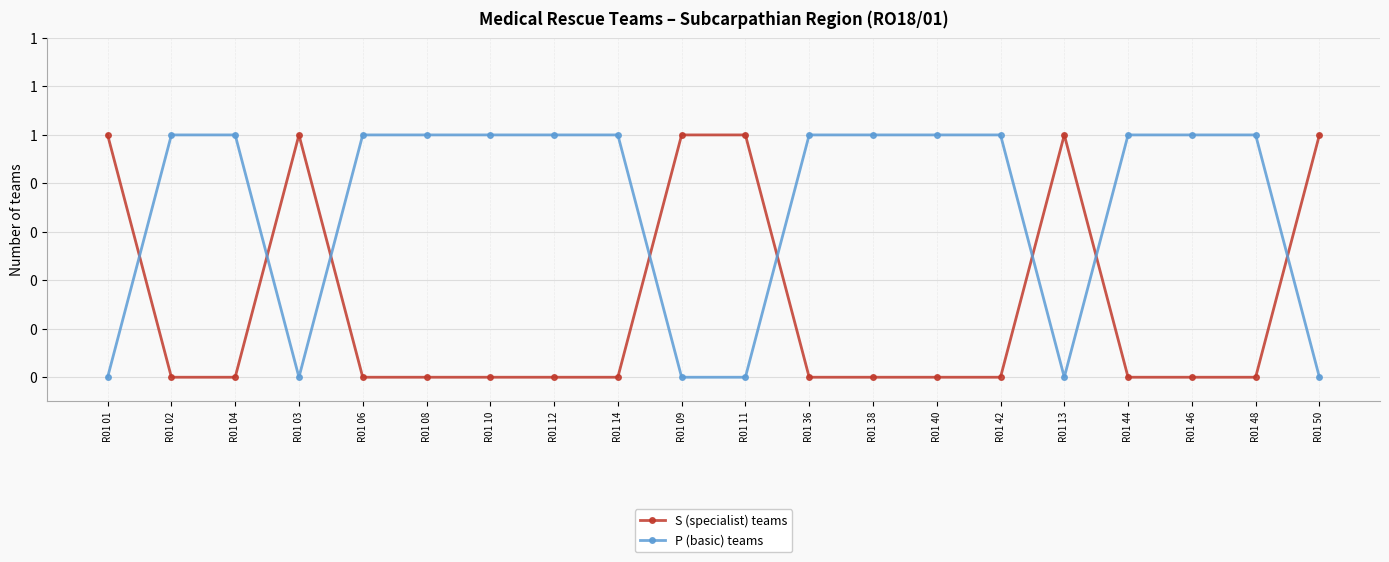

What is the label of the 2nd point from the right?

R01 48